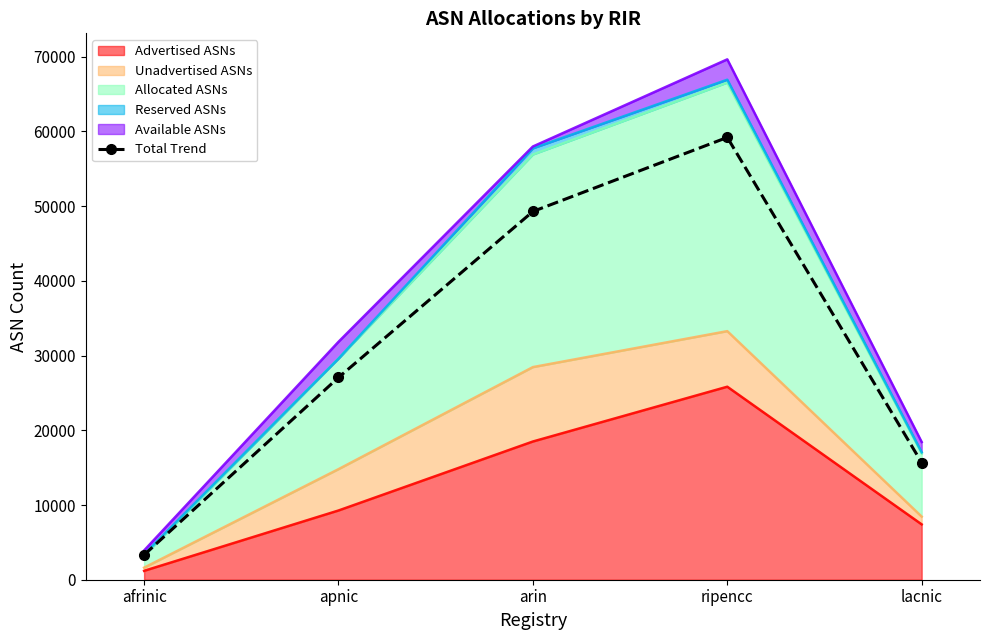

Reading right to left, list all the values displayed in this chart.

lacnic=15666.4	ripencc=59197.4	arin=49283.8	apnic=27064.8	afrinic=3326.9